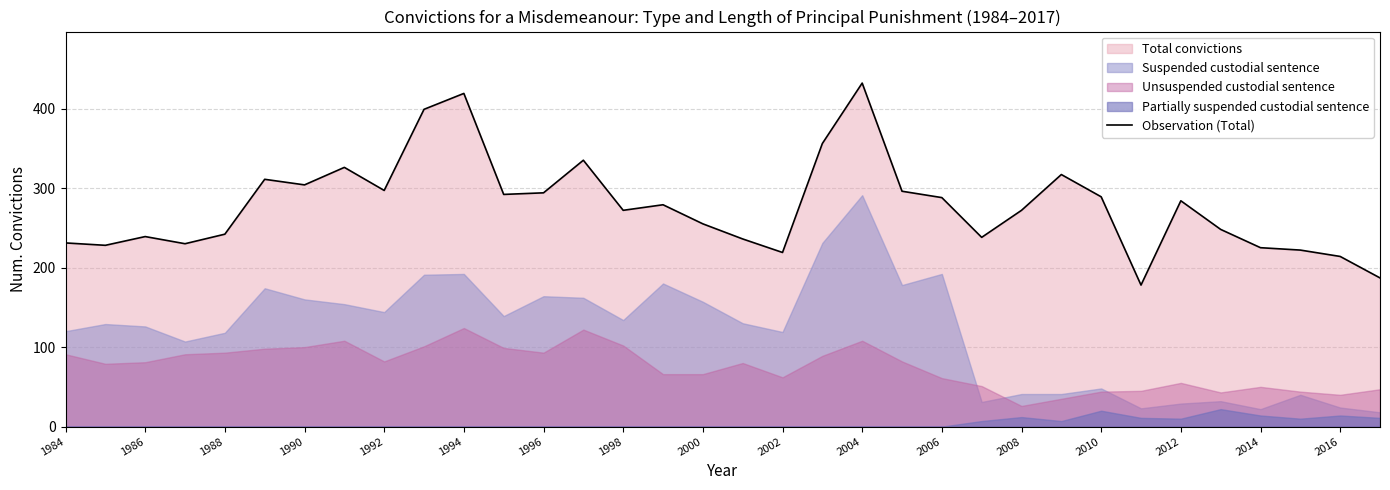

The value of Observation (Total) at 1998 is 372. True or false?

False